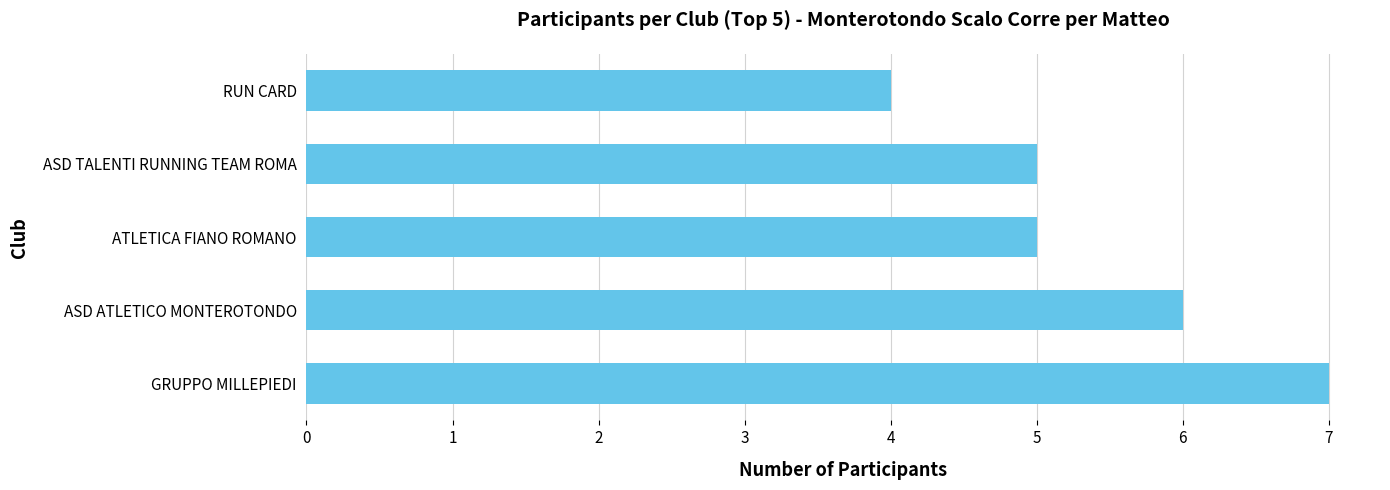

The chart shows a value of 5 at ATLETICA FIANO ROMANO. True or false?

True